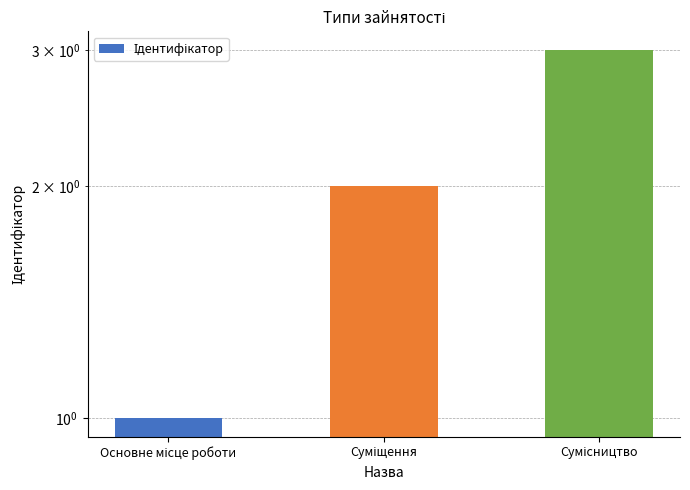

How many data points are above 2?

1